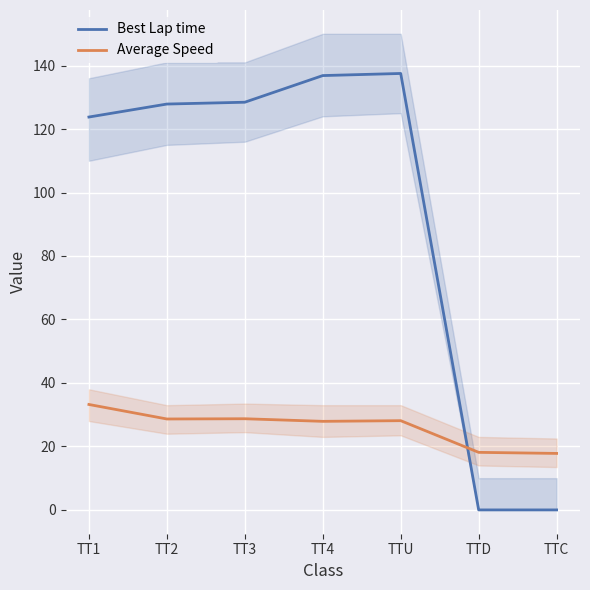

What is the sum of all Average Speed values?

182.5